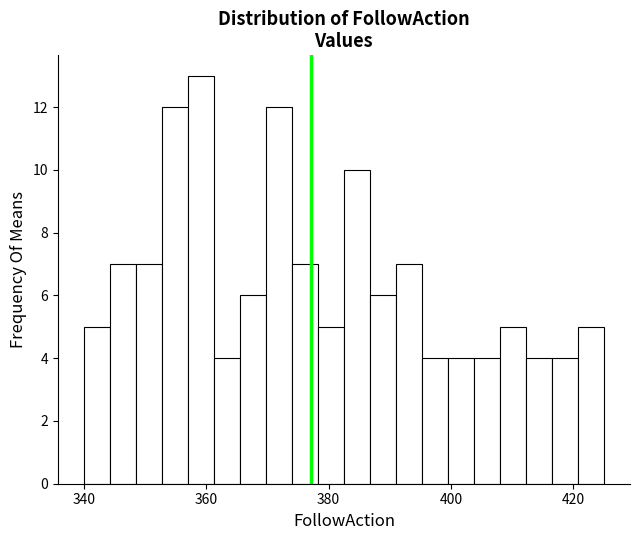

Read against the x-axis, roughly where is the centre of the tallest bar?

360